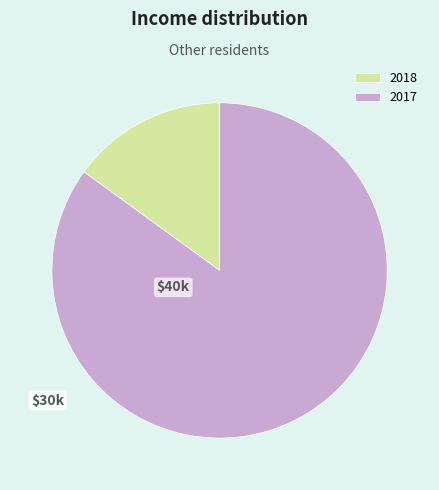

What is the ratio of the value at 2017 to the value at 2018?

5.7